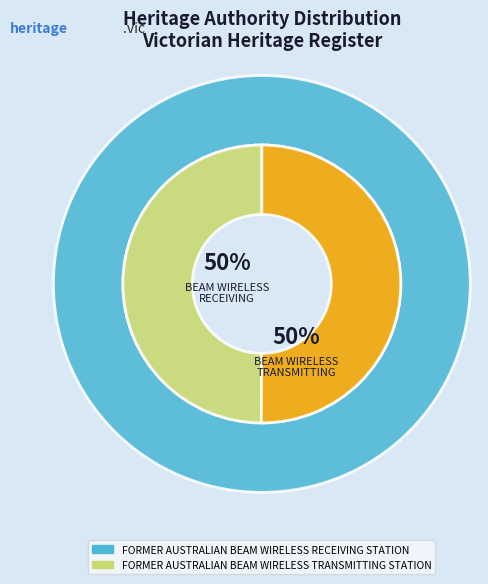

Is FORMER AUSTRALIAN BEAM WIRELESS RECEIVING STATION the majority of the pie?

No